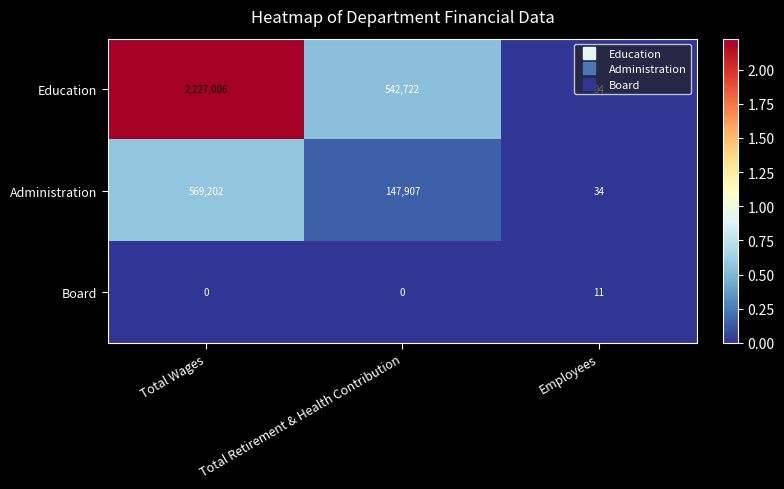

Rank the series by their average value, from highest to lowest.

Education, Administration, Board